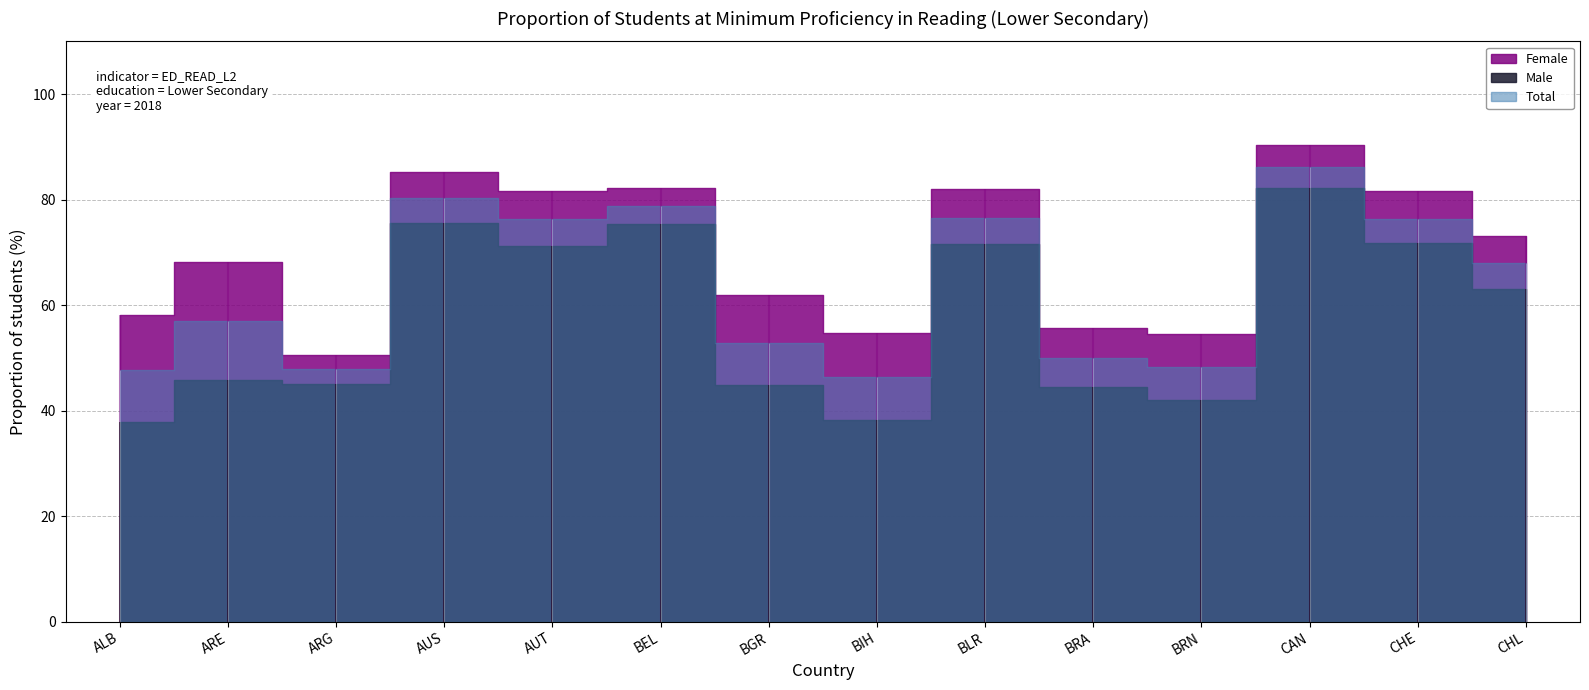

Reading left to right, extract all data points from this chart.

Female: 58.0	68.1	50.6	85.3	81.7	82.2	61.9	54.8	82.0	55.7	54.5	90.4	81.6	73.2
Male: 37.9	45.7	45.1	75.6	71.2	75.3	44.9	38.3	71.6	44.4	42.0	82.2	71.7	63.0
Total: 47.8	57.1	47.9	80.4	76.4	78.7	52.9	46.3	76.6	50.0	48.2	86.2	76.4	68.0